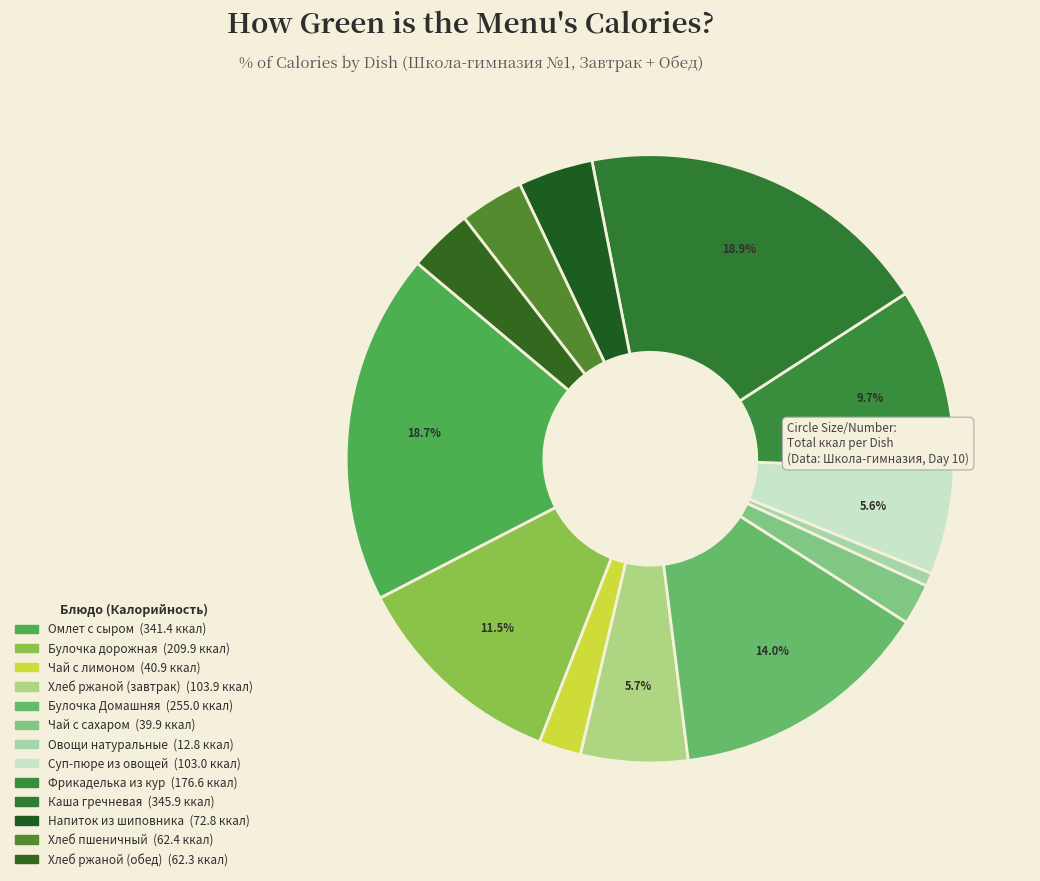

How many segments does this pie chart have?

13